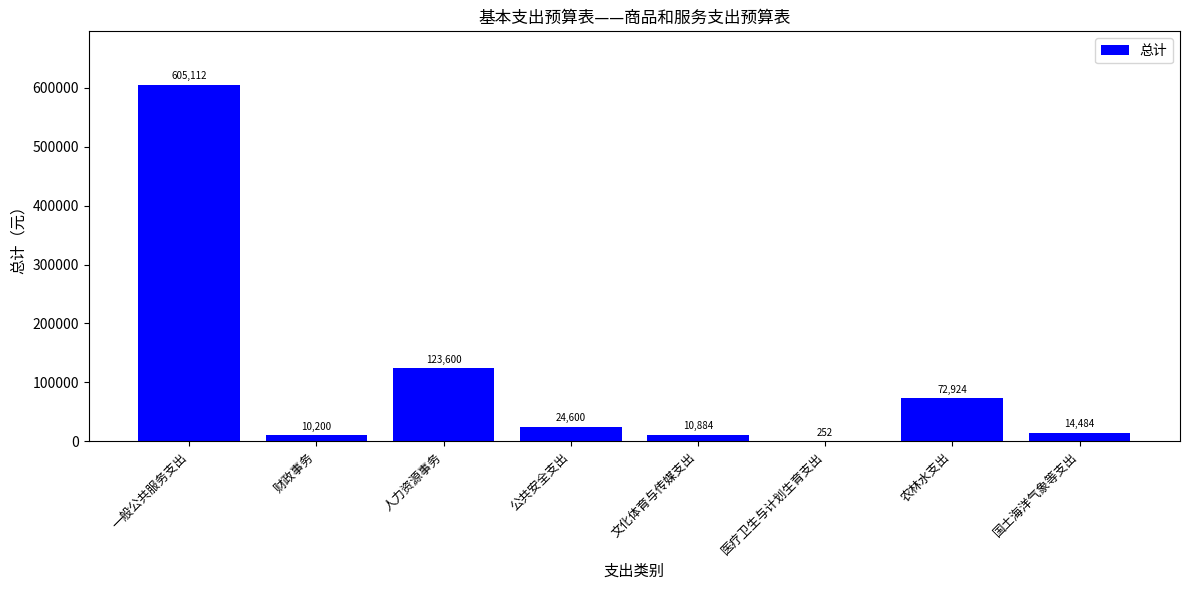

Reading right to left, list all the values displayed in this chart.

国土海洋气象等支出=14484	农林水支出=72924	医疗卫生与计划生育支出=252	文化体育与传媒支出=10884	公共安全支出=24600	人力资源事务=123600	财政事务=10200	一般公共服务支出=605112